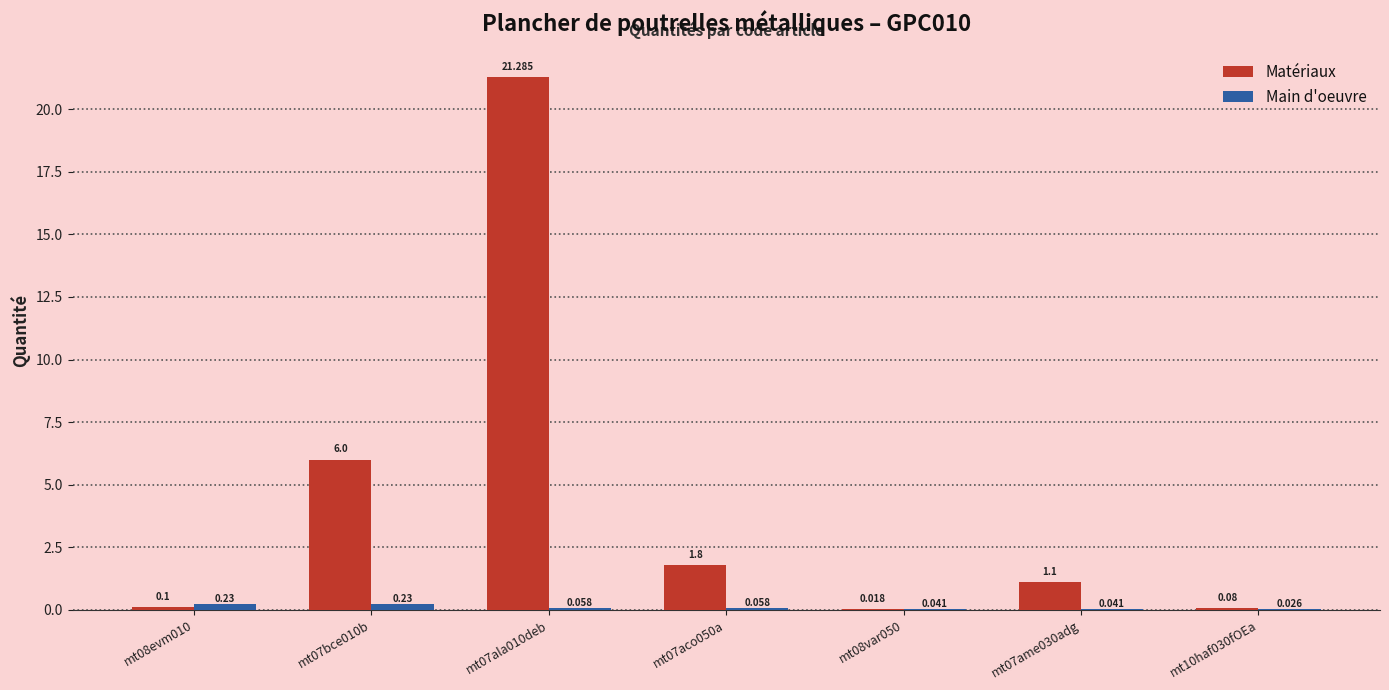

Is the value of Main d'oeuvre at mt07ala010deb greater than the value of Matériaux at mt07aco050a?

No